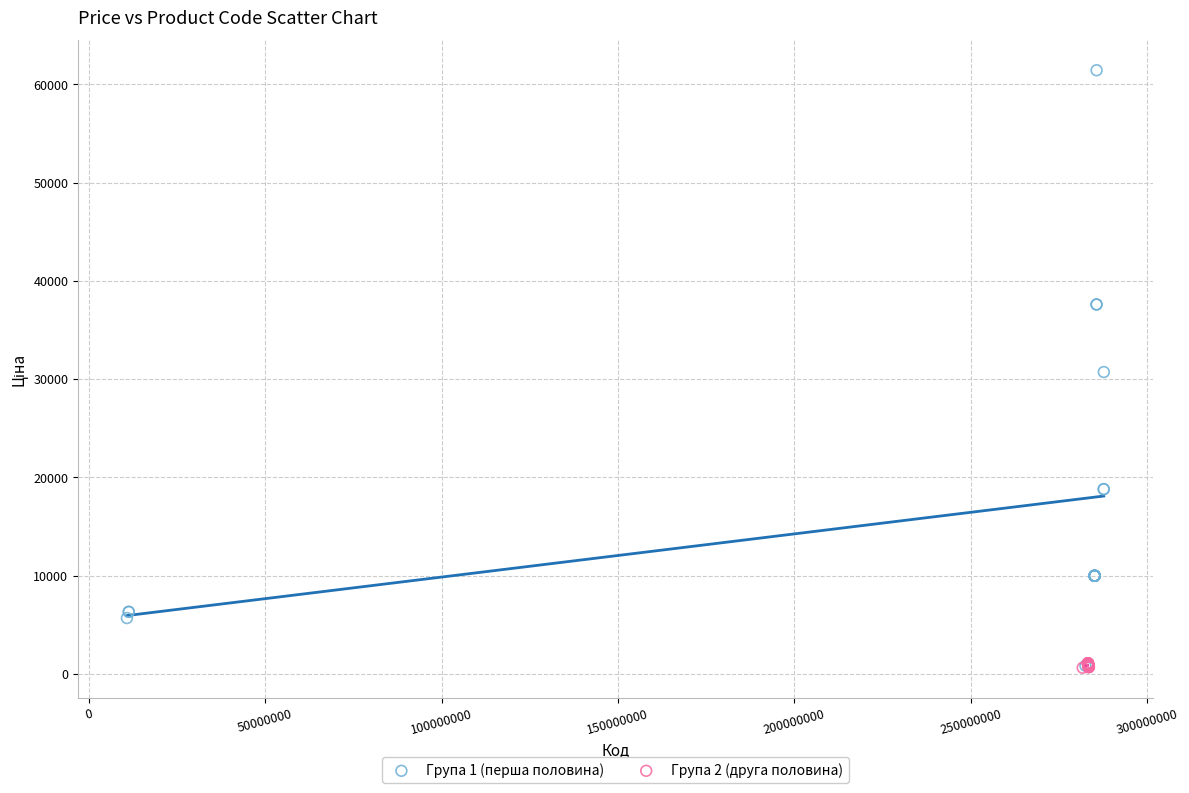

Which series reaches the maximum Y coordinate?

Група 1 (перша половина)